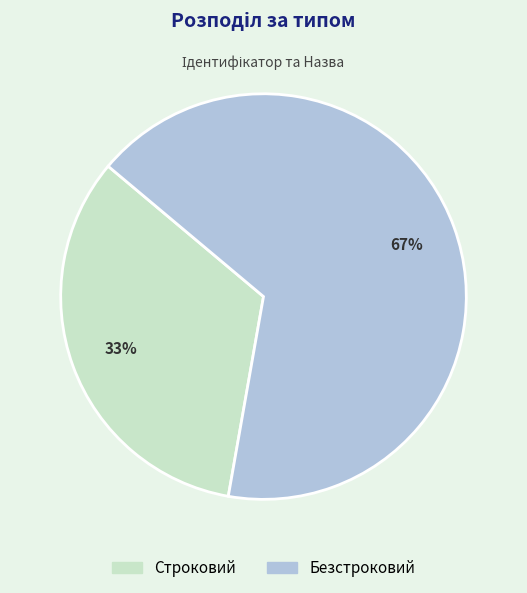

Do Безстроковий and Строковий together represent more than half of the pie?

Yes